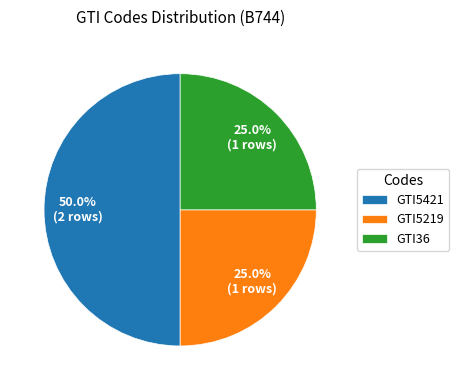

The GTI36 slice represents 20% of the pie. True or false?

False